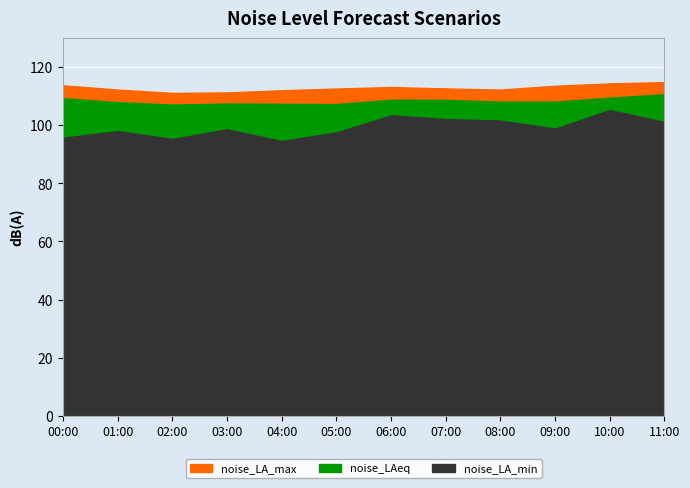

The noise_LA_min series shows 59.5 at 11:00. True or false?

False